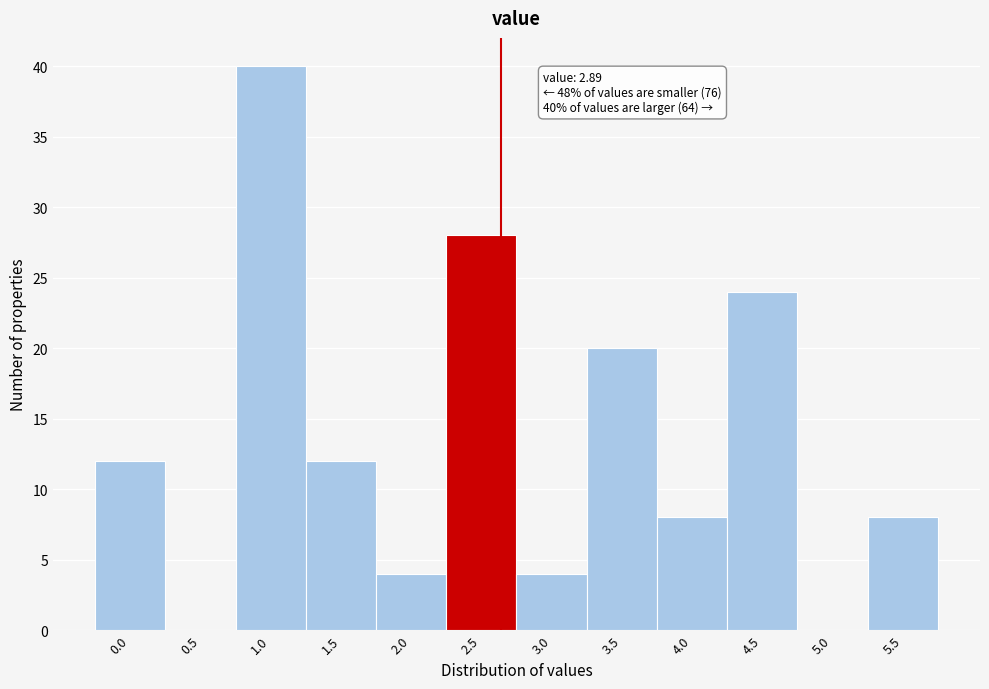

Reading left to right, transcribe all the data shown in this chart.

0.0=12	0.5=0	1.0=40	1.5=12	2.0=4	2.5=28	3.0=4	3.5=20	4.0=8	4.5=24	5.0=0	5.5=8